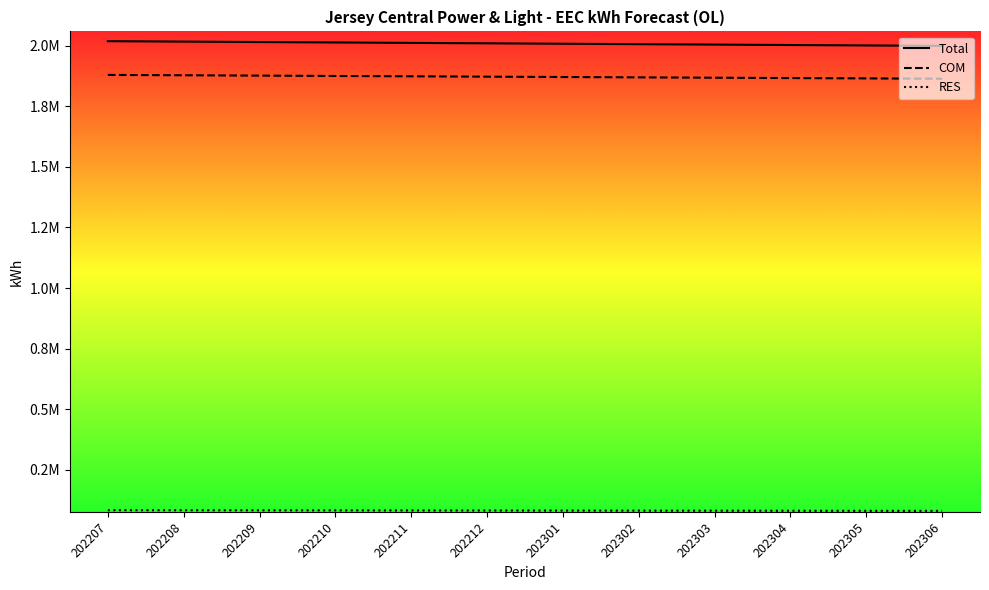

The Total series shows 2001304.8 at 202305. True or false?

True